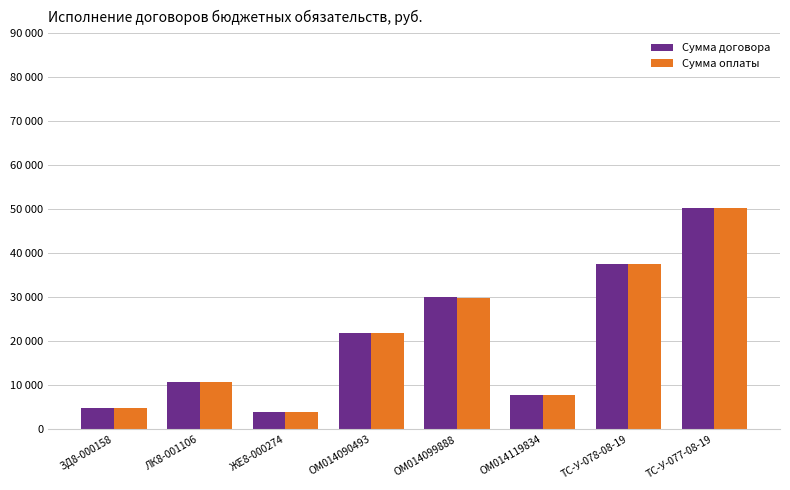

Rank the series by their maximum value, from highest to lowest.

Сумма договора, Сумма оплаты